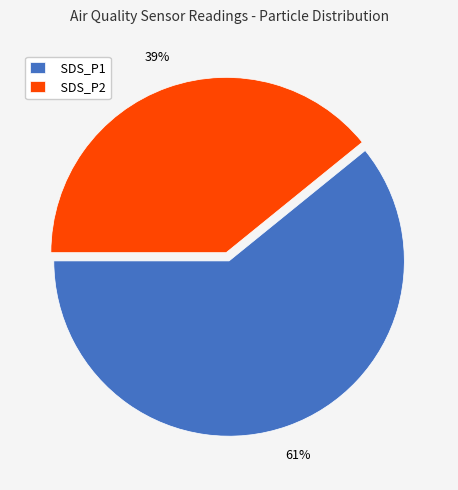

Is the sum of SDS_P2 and SDS_P1 greater than half?

Yes